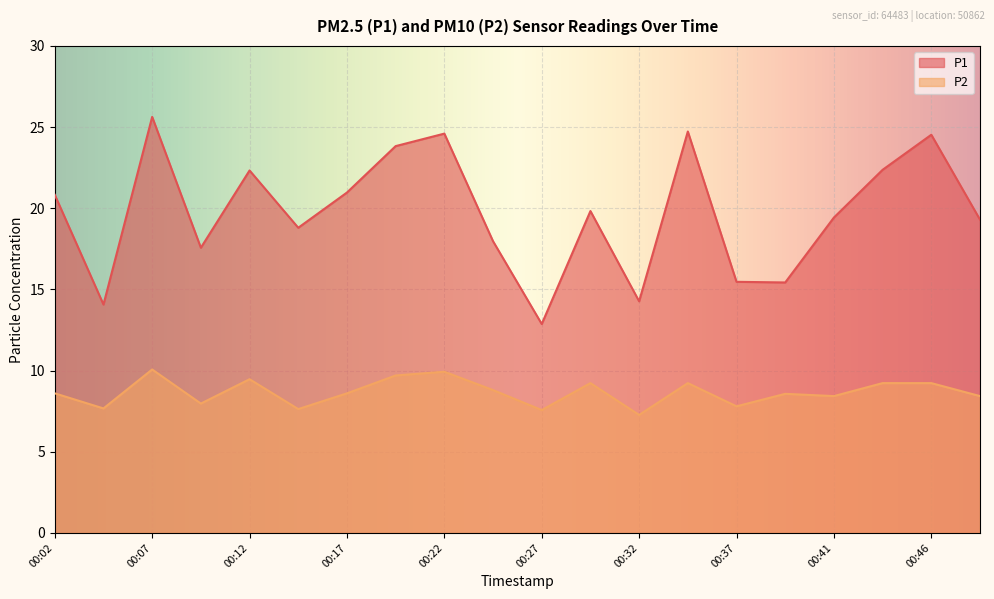

The P2 series shows 9.9 at 00:22. True or false?

True